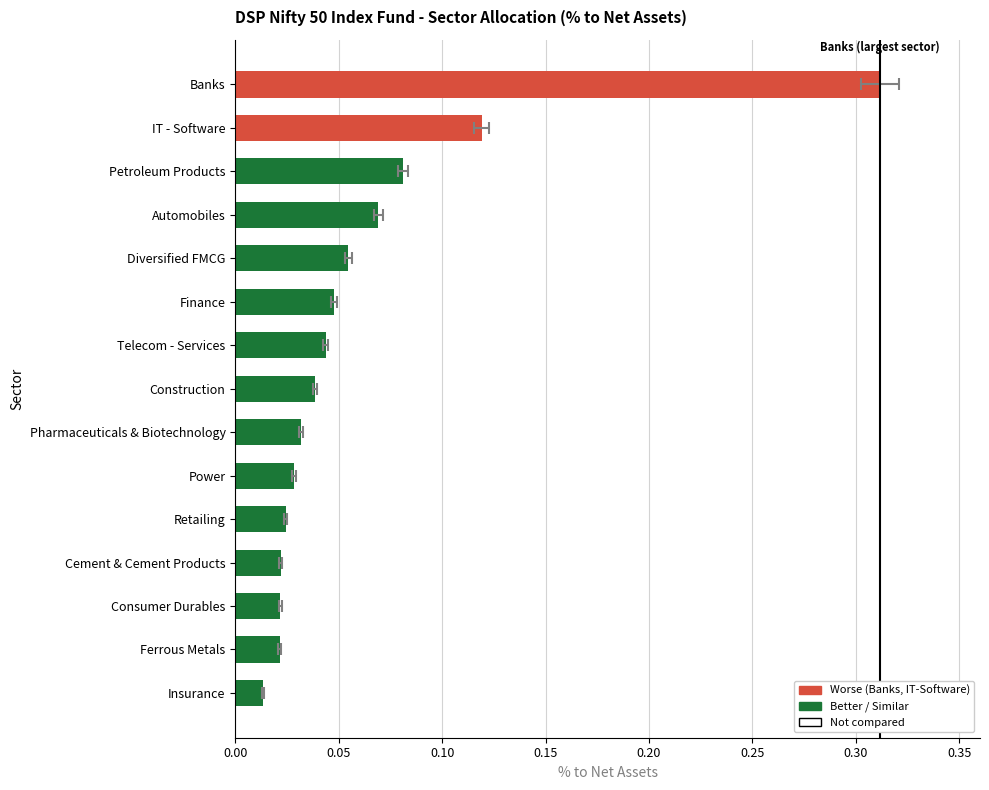

Which has a higher value, Pharmaceuticals & Biotechnology or Finance?

Finance